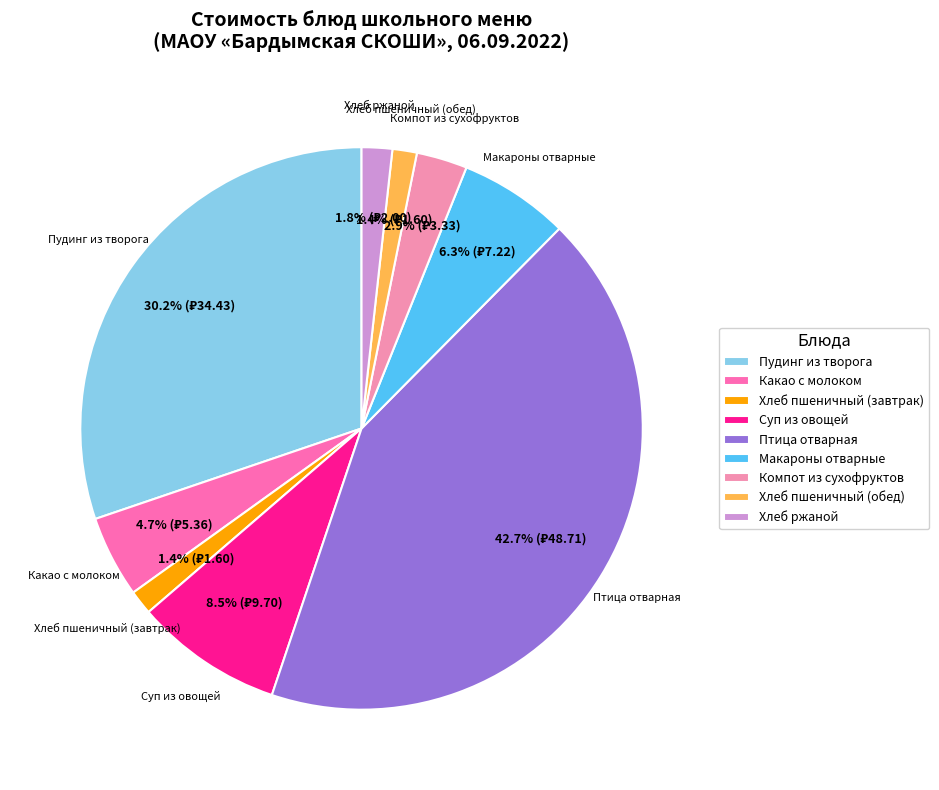

Which has a higher value, Суп из овощей or Макароны отварные?

Суп из овощей